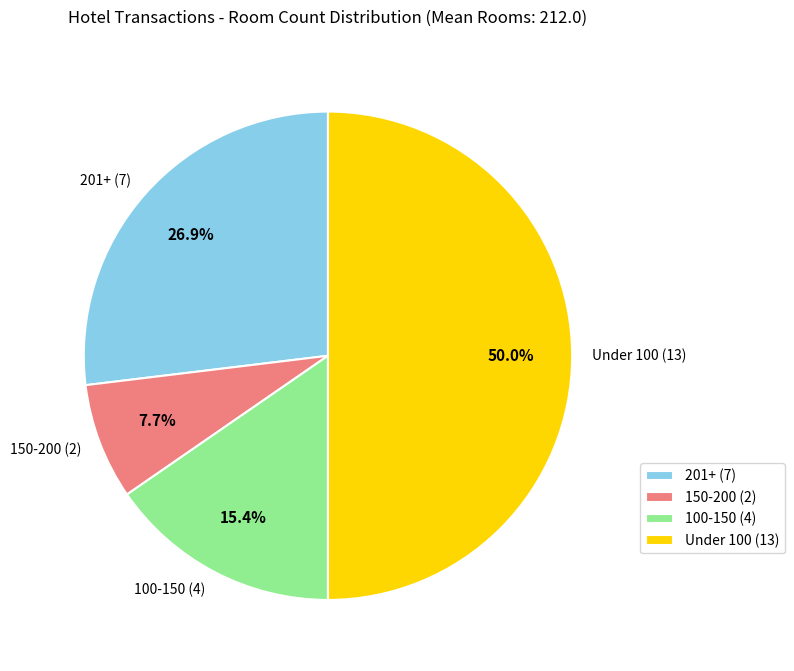

Do 150-200 (2) and Under 100 (13) together represent more than half of the pie?

Yes